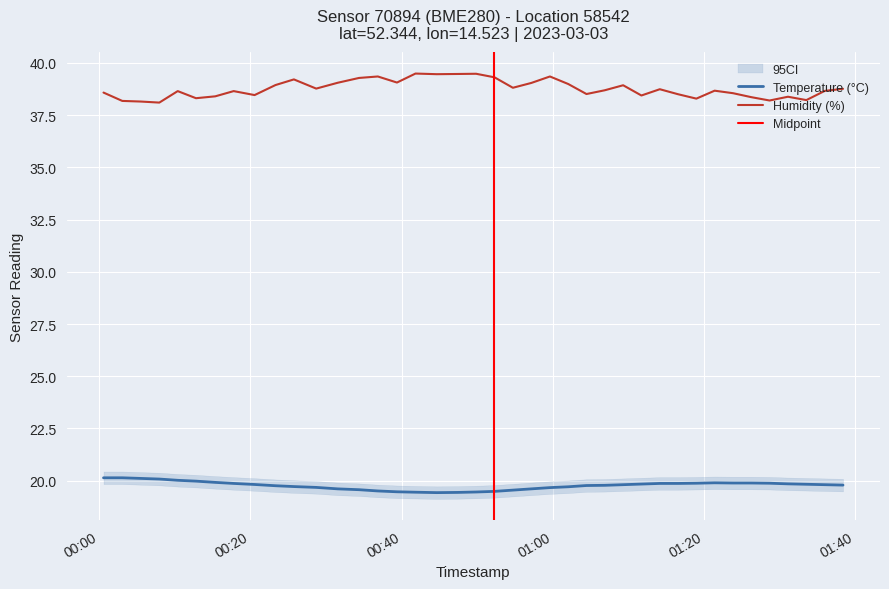

What is the value of the humidity point at the 21st from the left?

39.3